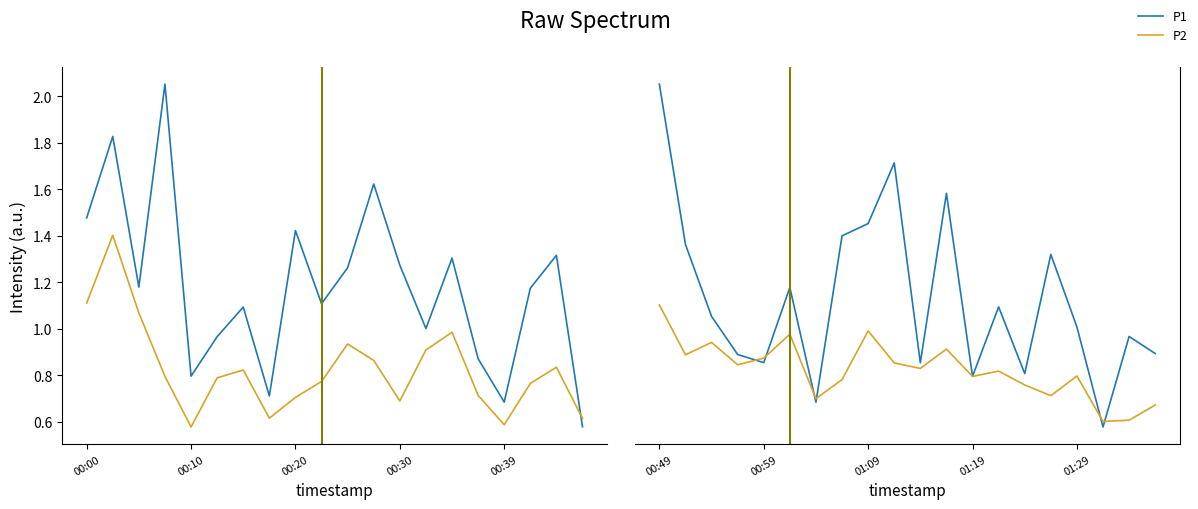

Does the chart display data point markers on the line(s)?

No